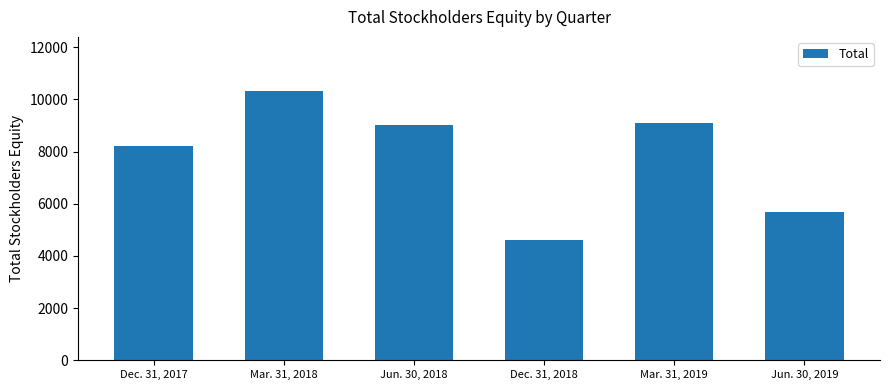

Which has a higher value, Jun. 30, 2019 or Mar. 31, 2019?

Mar. 31, 2019